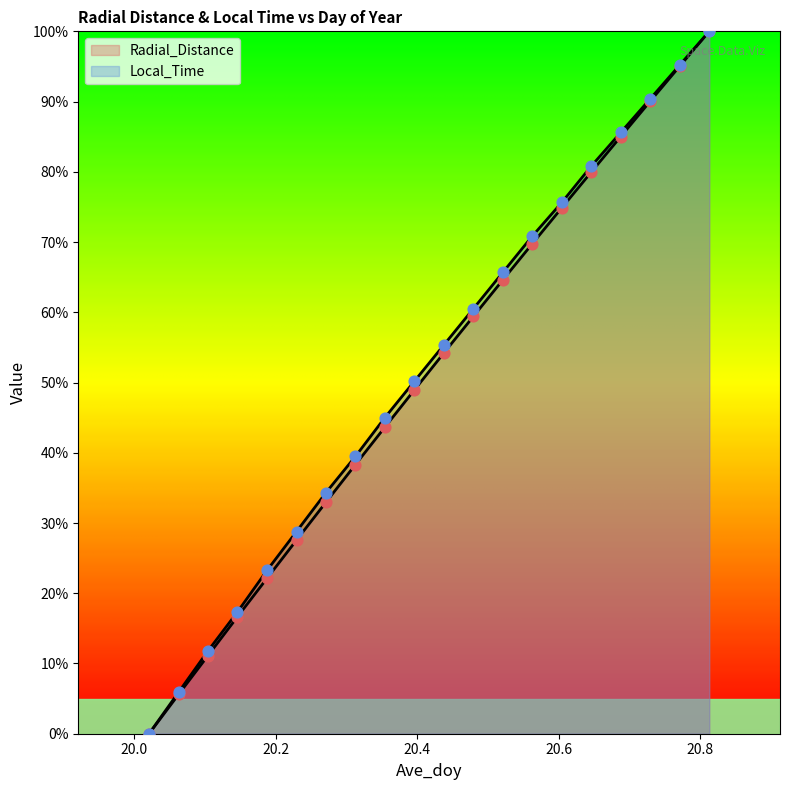

At which category is the sum across all series the highest?

20.8125